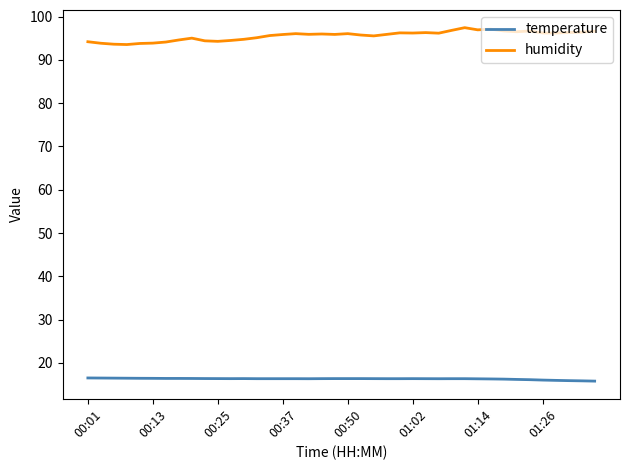

Rank the series by their maximum value, from highest to lowest.

humidity, temperature